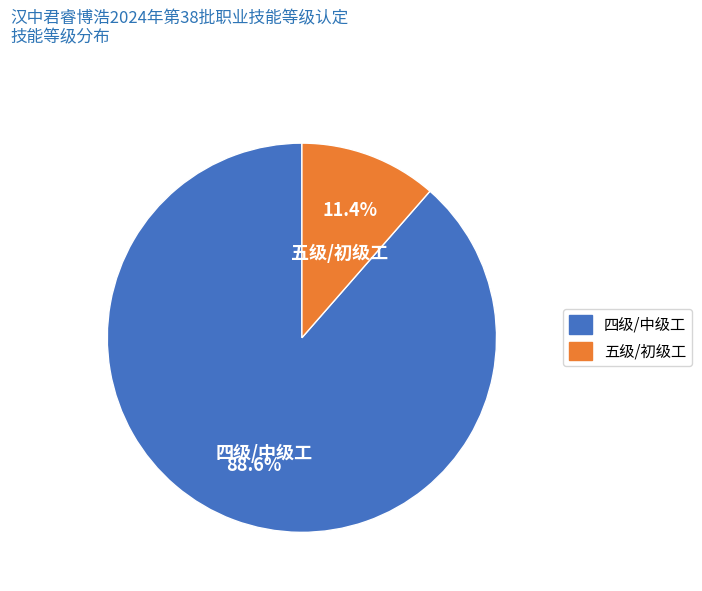

How much of the chart is everything except 四级/中级工?

11.4%